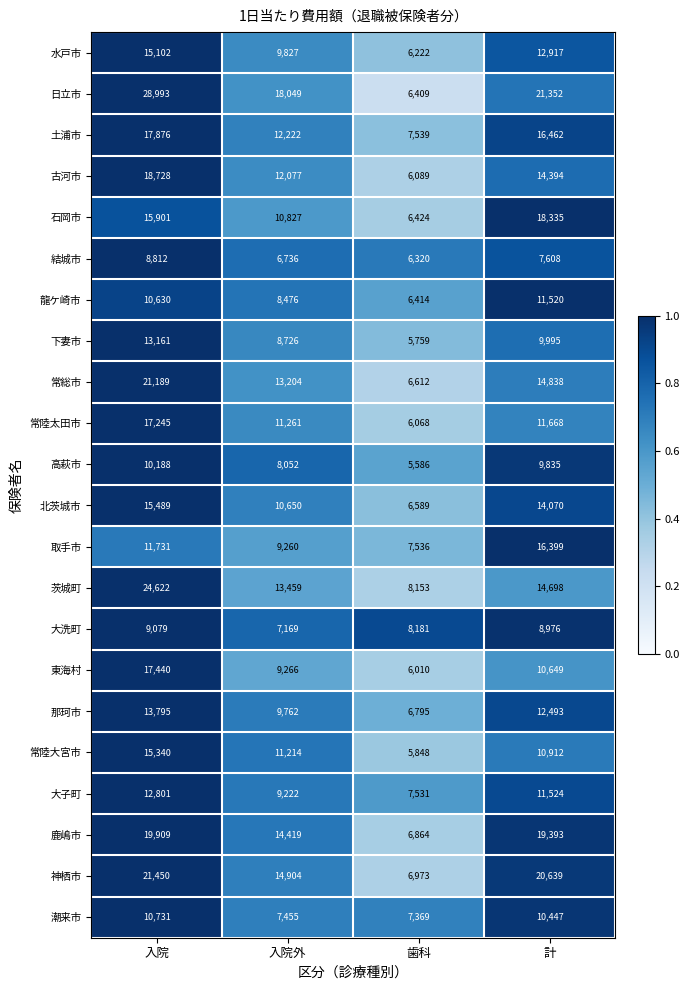

What is the smallest value displayed?

5586